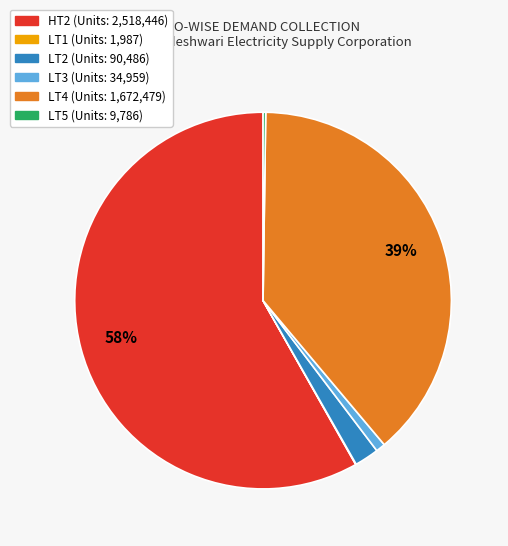

Does any single category account for the majority?

Yes